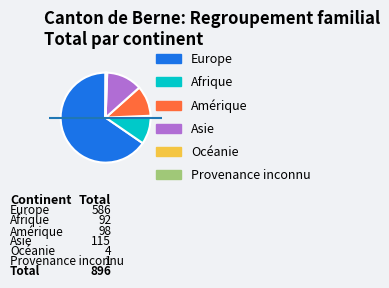

What percentage do Europe and Provenance inconnu together represent?

65.5%